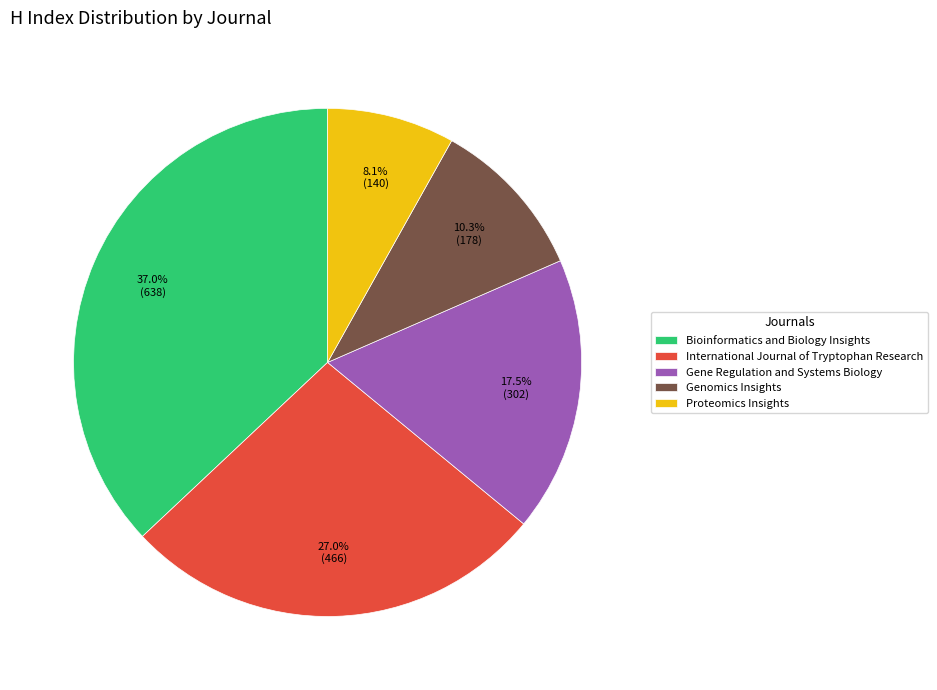

Which has a higher value, Proteomics Insights or Gene Regulation and Systems Biology?

Gene Regulation and Systems Biology